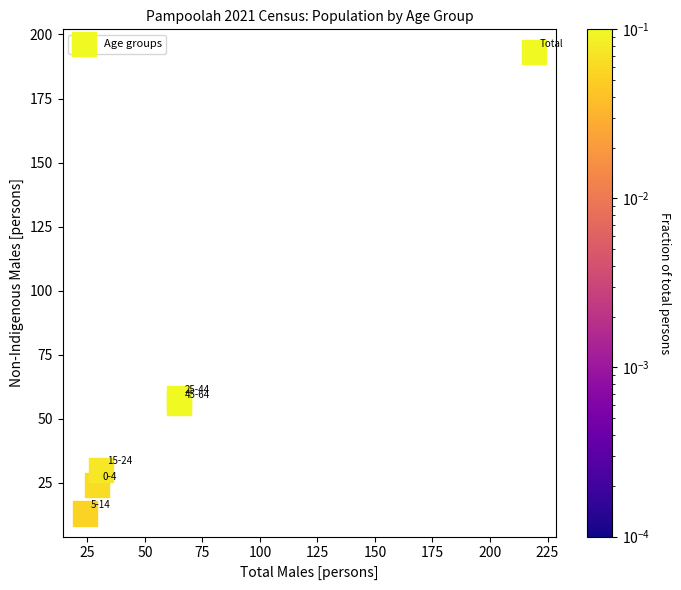

What Y value in the scatter plot is closest to 103?

58